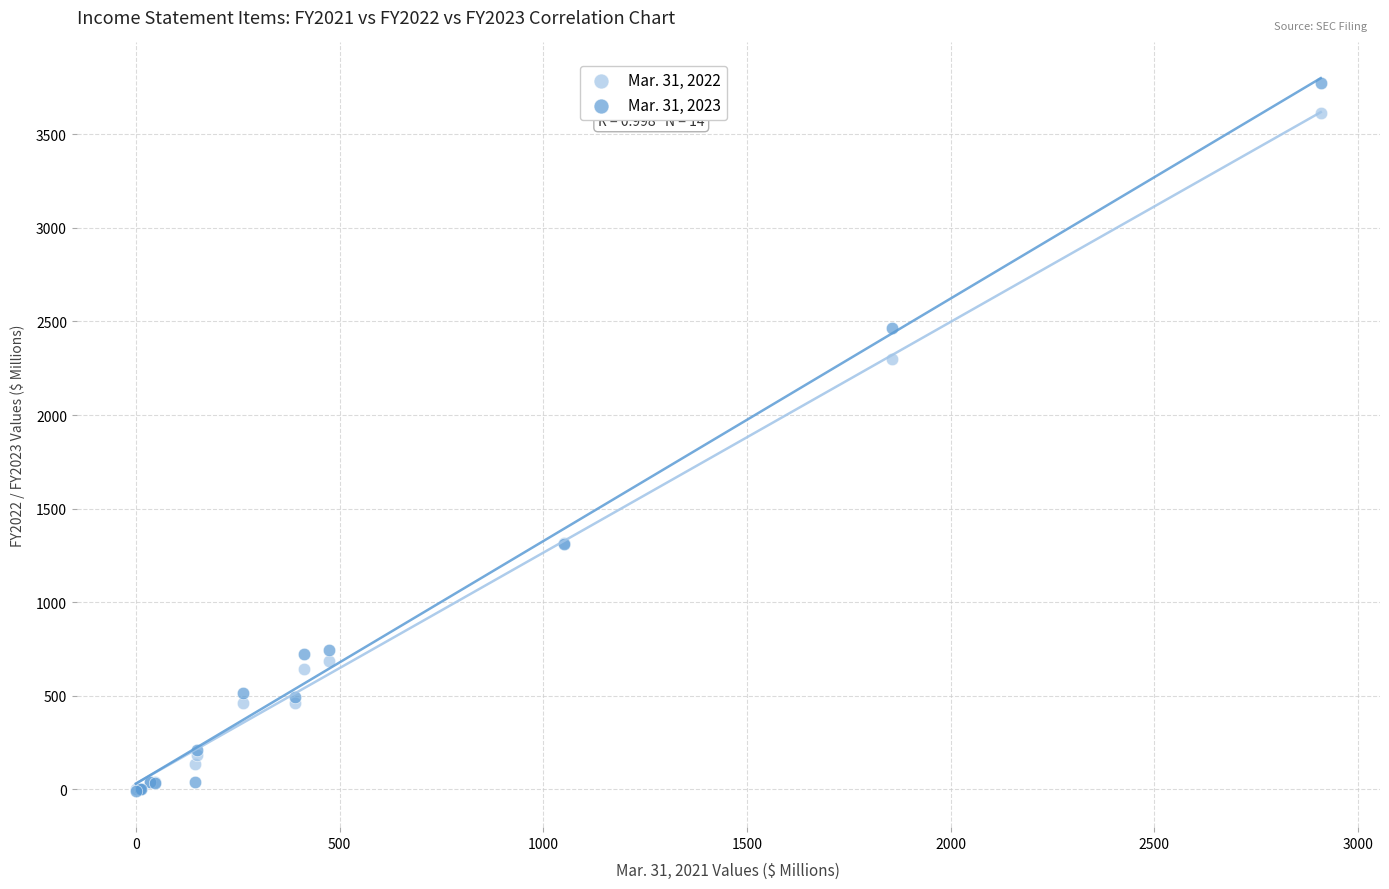

What are all the series names shown in the legend?

Mar. 31, 2022, Mar. 31, 2023